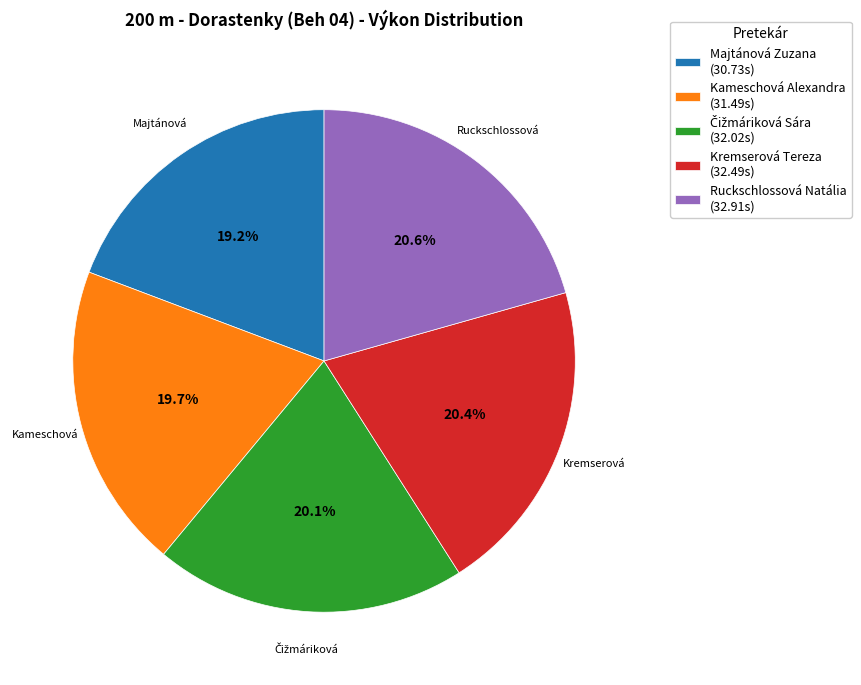

Is there a majority slice in this chart?

No